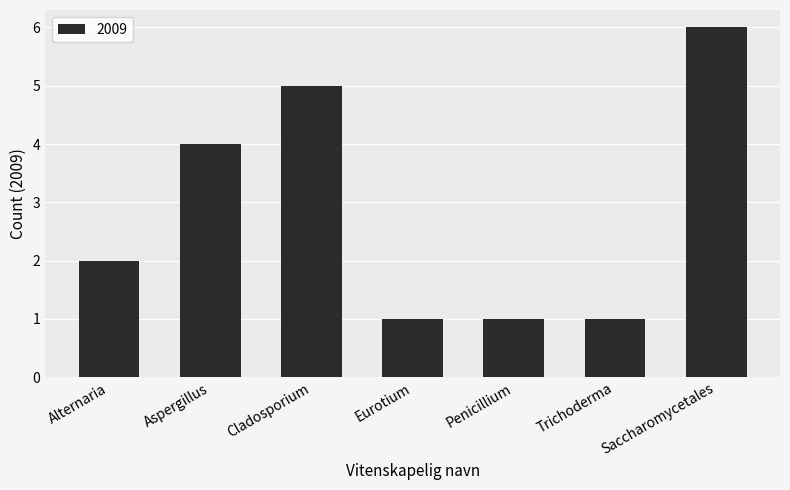

Are the bars horizontal?

No